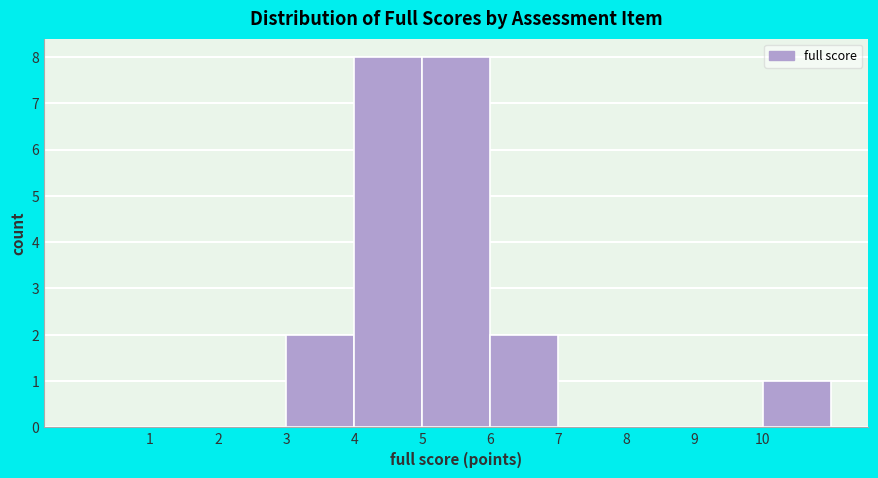

Reading left to right, transcribe this chart: for each bar, give the range it covers on the x-axis and its height. The values are not printed on the chart, so give them approximately, as read against the axis.

0 to 1: 0
1 to 2: 0
2 to 3: 0
3 to 4: 2
4 to 5: 8
5 to 6: 8
6 to 7: 2
7 to 8: 0
8 to 9: 0
9 to 10: 0
10 to 11: 1